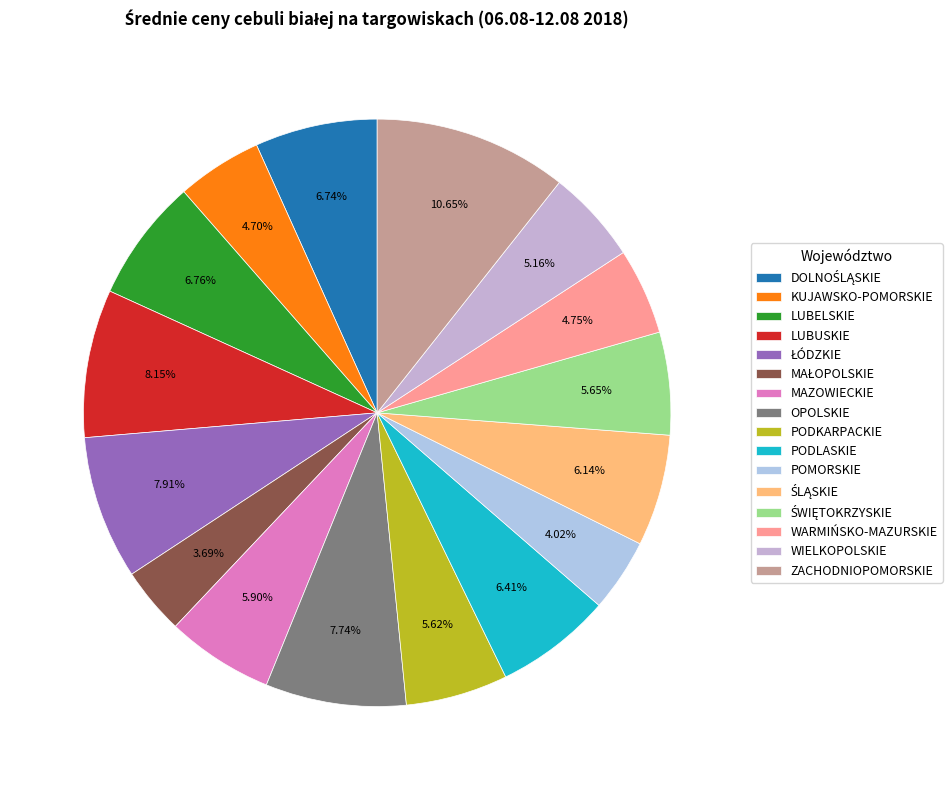

Which slice is the largest?

ZACHODNIOPOMORSKIE